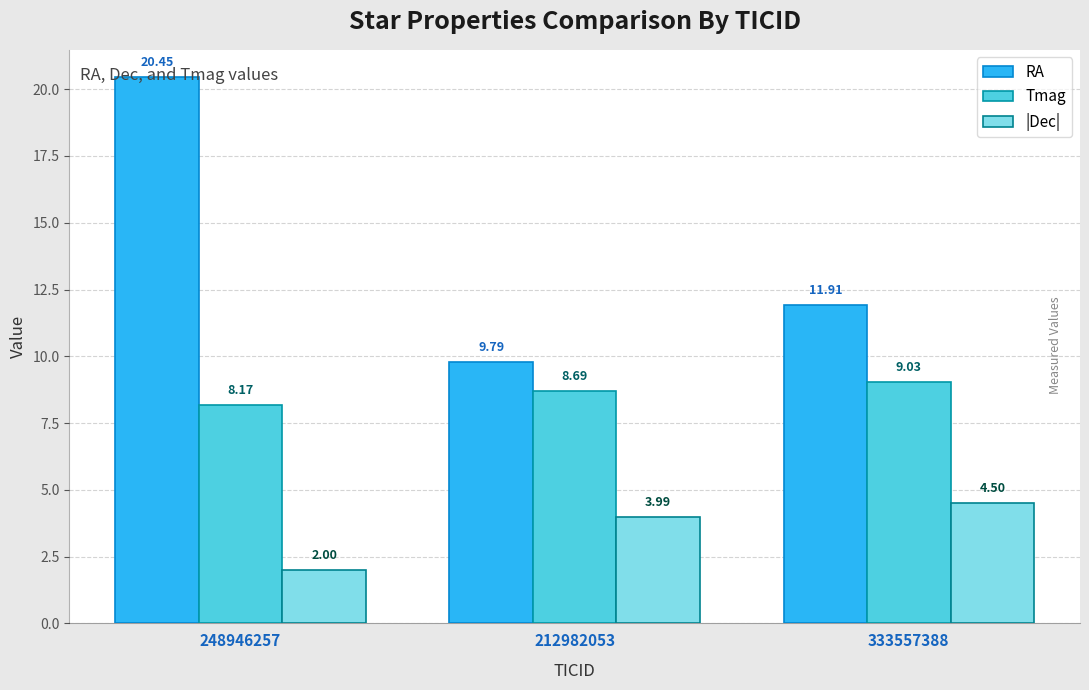

Between 248946257 and 333557388, which series saw the biggest shift?

RA